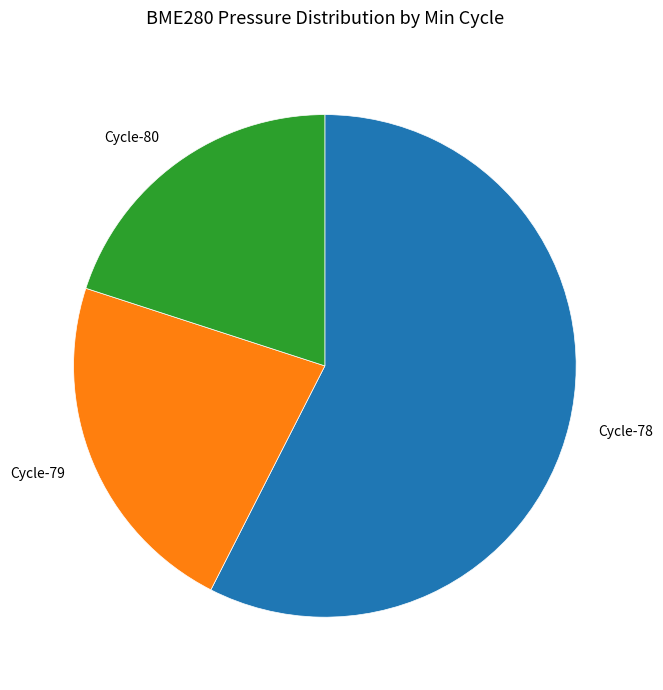

What is the ratio of the value at Cycle-79 to the value at Cycle-80?

1.1